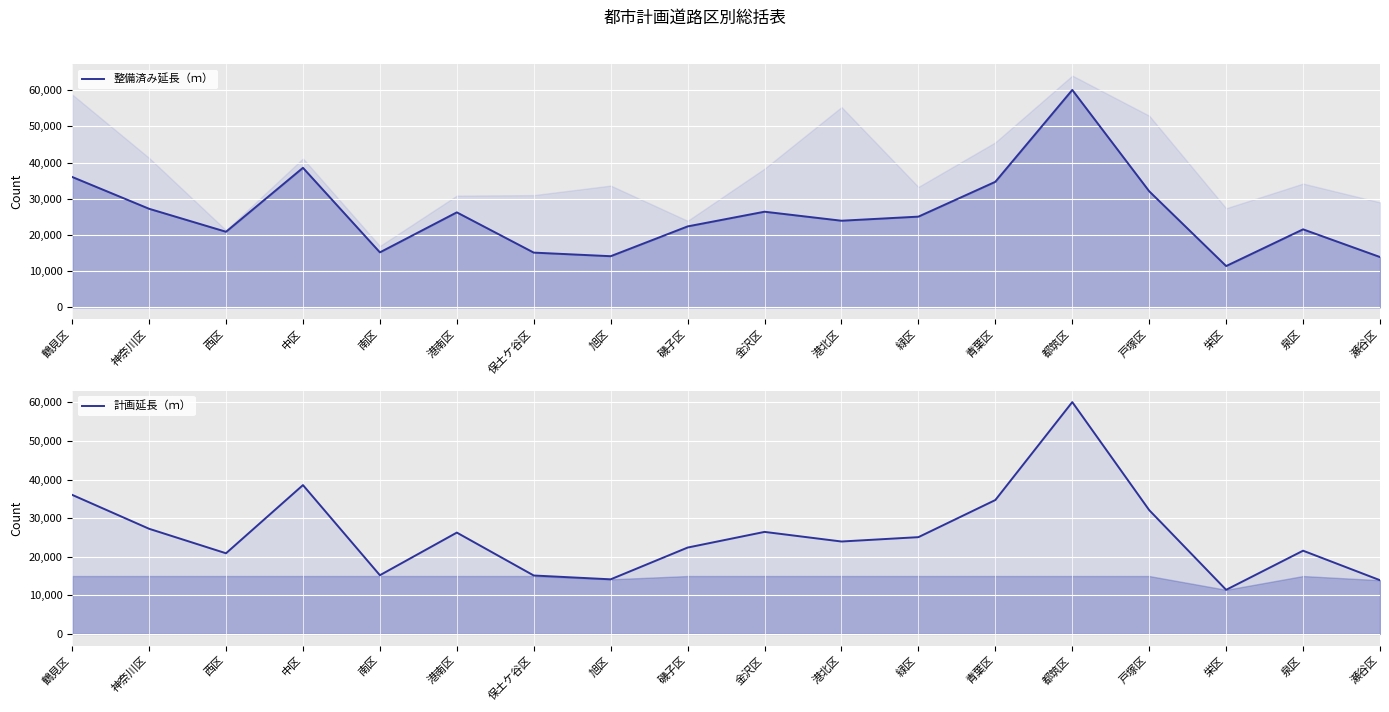

What are all the series names shown in the legend?

整備済み延長（ｍ）, 計画延長（ｍ）